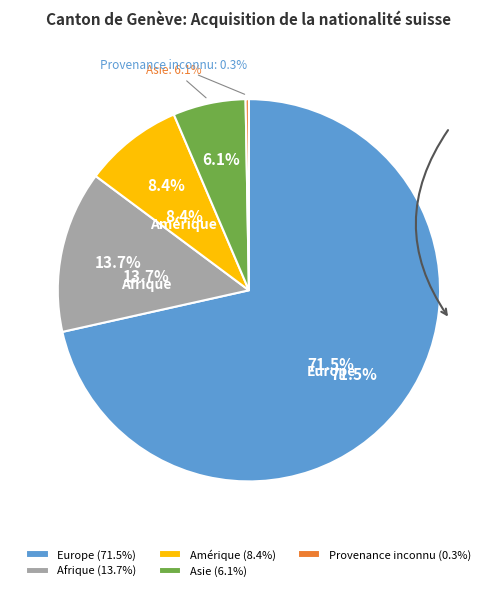

Which has a higher value, Amérique or Asie?

Amérique